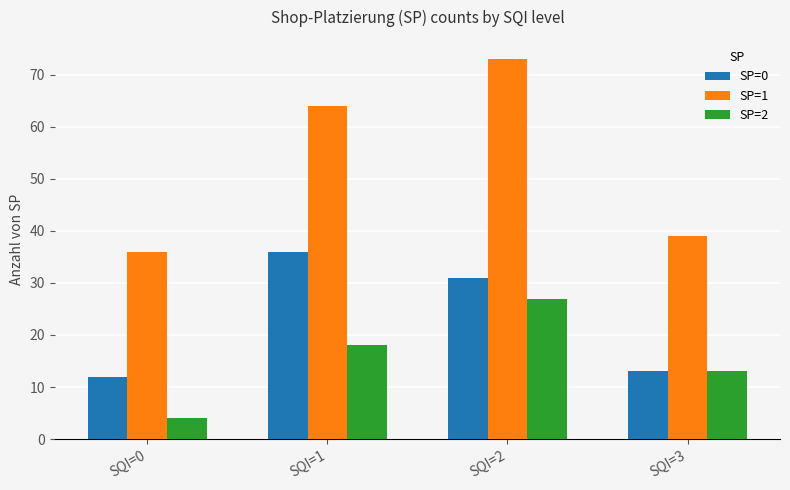

Rank the categories by SP=2 value from highest to lowest.

SQI=2, SQI=1, SQI=3, SQI=0